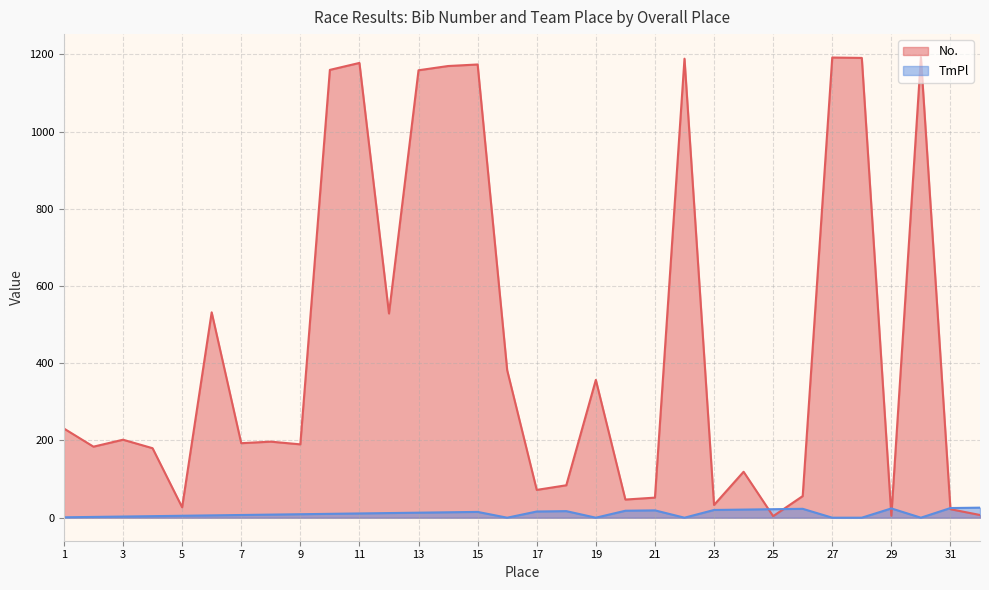

Rank the categories by TmPl value from lowest to highest.

16, 19, 22, 27, 28, 30, 1, 2, 3, 4, 5, 6, 7, 8, 9, 10, 11, 12, 13, 14, 15, 17, 18, 20, 21, 23, 24, 25, 26, 29, 31, 32